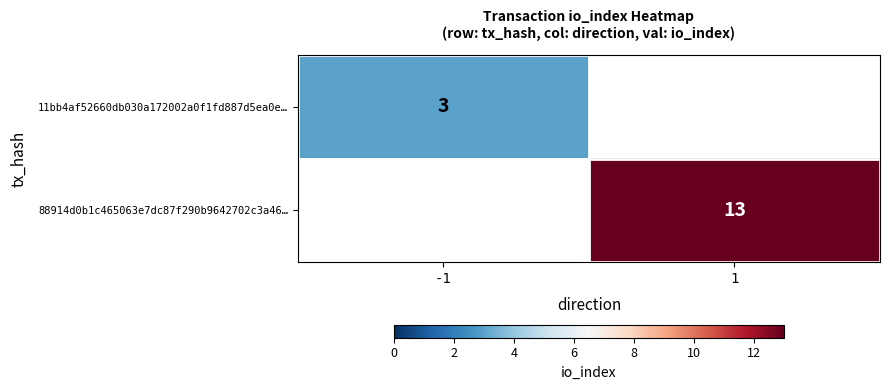

True or false: 11bb4af52660db030a172002a0f1fd887d5ea0e… has a value of 3 at -1.

True